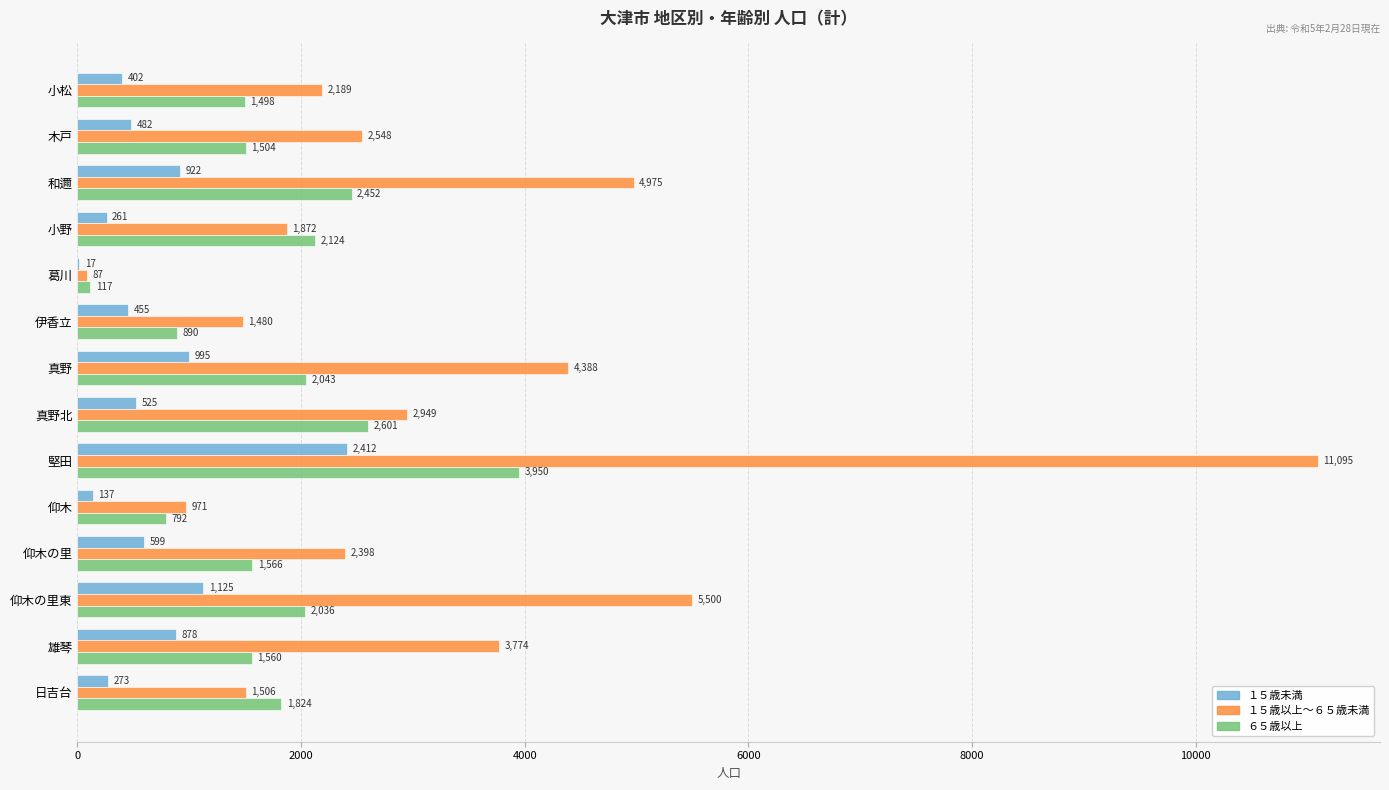

What is the maximum value for ６５歳以上?

3950